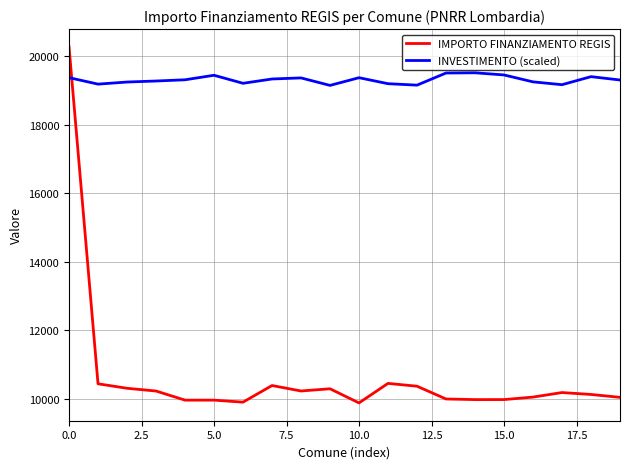

Which series has the largest range (max minus min)?

IMPORTO FINANZIAMENTO REGIS